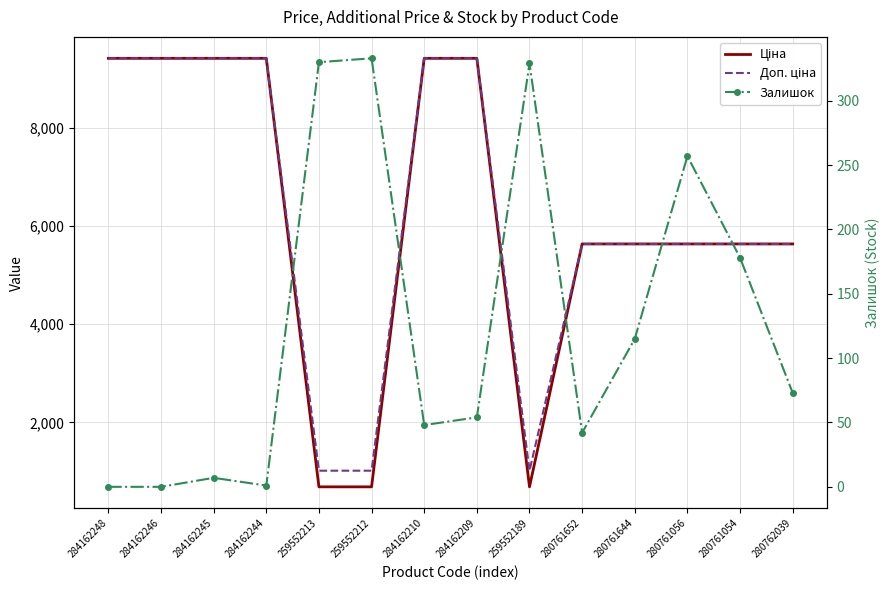

Between 280762039 and 280761056, which is larger?

280762039